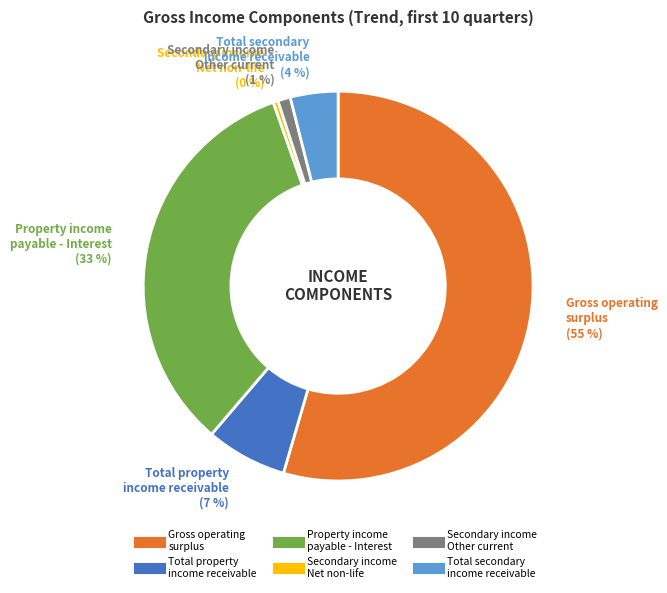

Is there a majority slice in this chart?

Yes